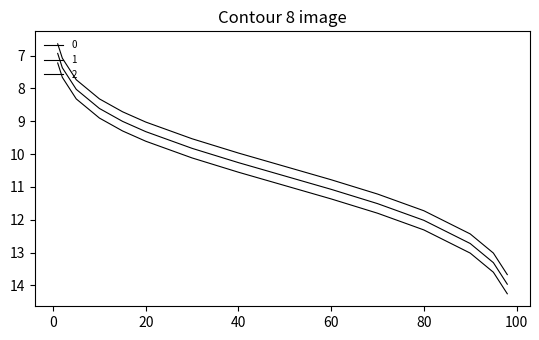

Is this an area chart (filled region under the line)?

No